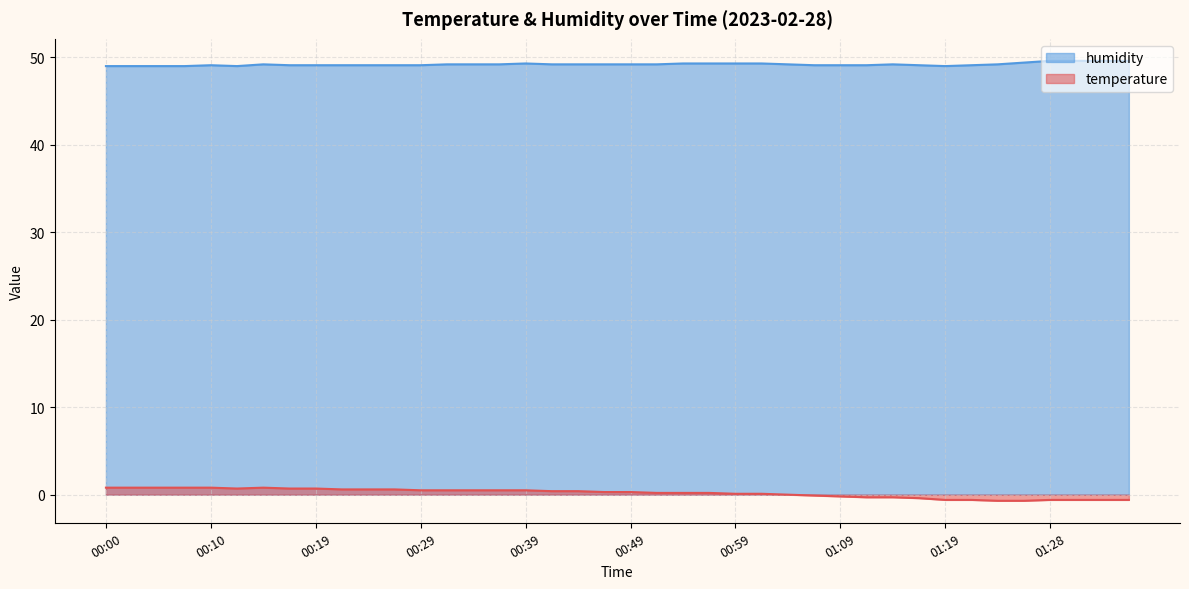

Rank the series at 01:19 from lowest to highest value.

temperature, humidity